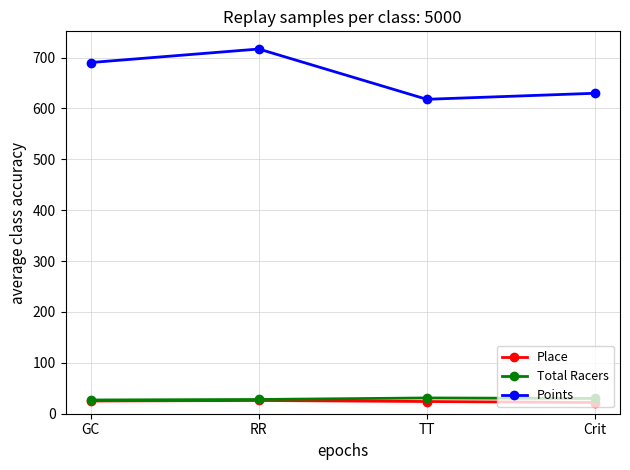

Which series changed the most between GC and TT?

Points